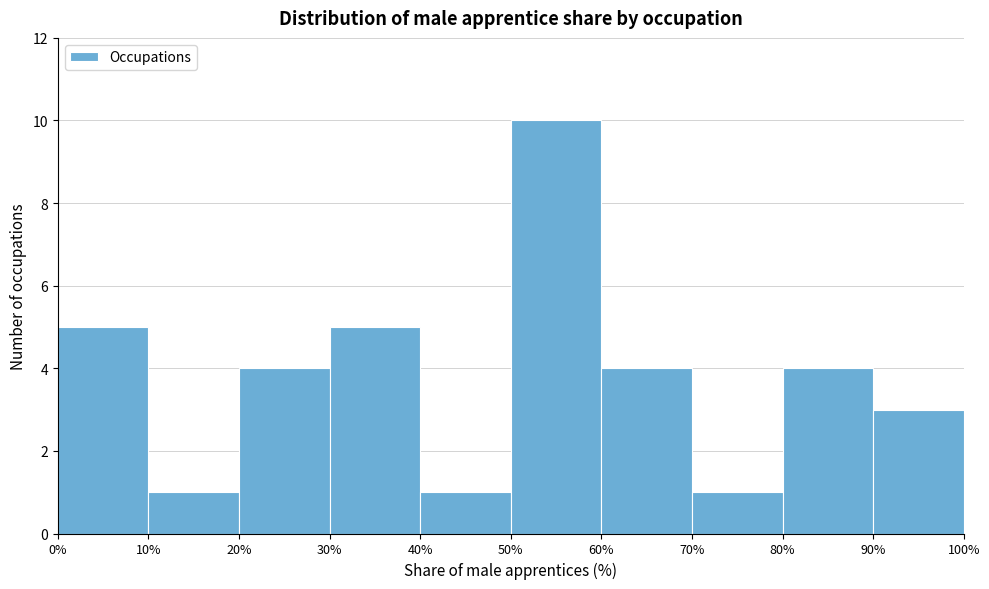

How tall is the bar that spans 60% to 70% on the x-axis? The values are not printed on the chart, so give them approximately, as read against the axis.

4